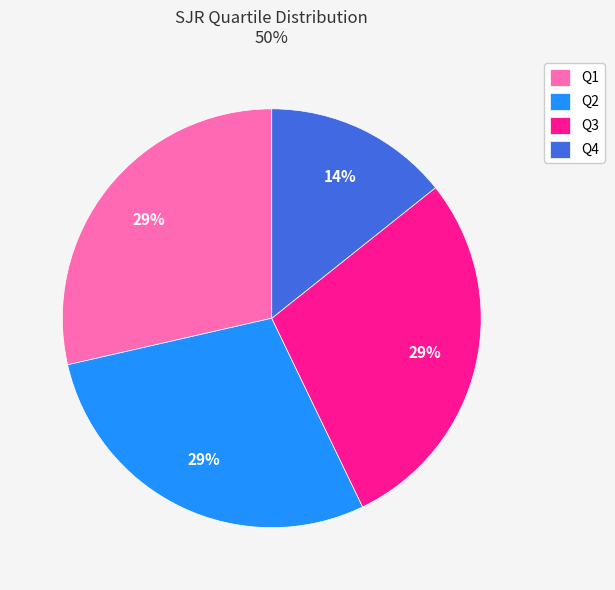

To the nearest percent, what is the average slice percentage?

25%